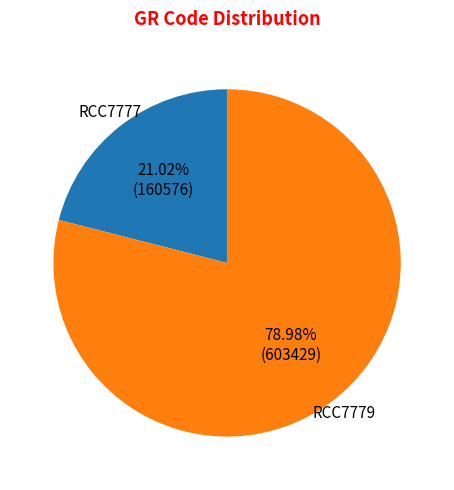

True or false: RCC7777 accounts for 14% of the total.

False